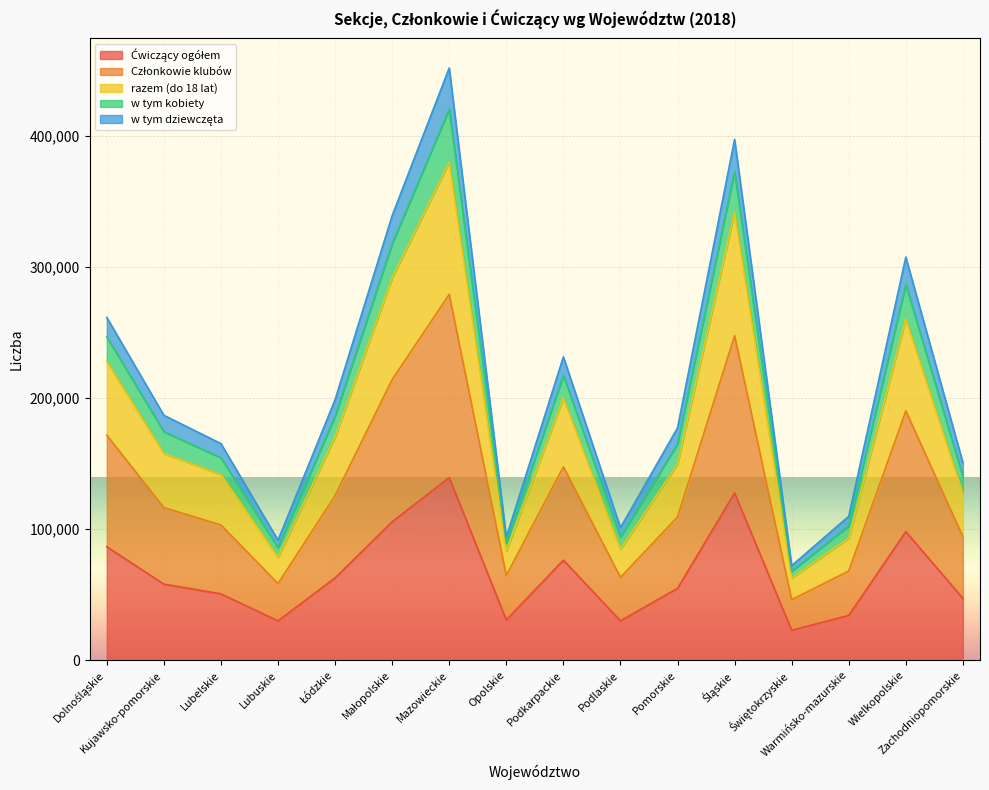

Does the chart display data point markers on the line(s)?

No